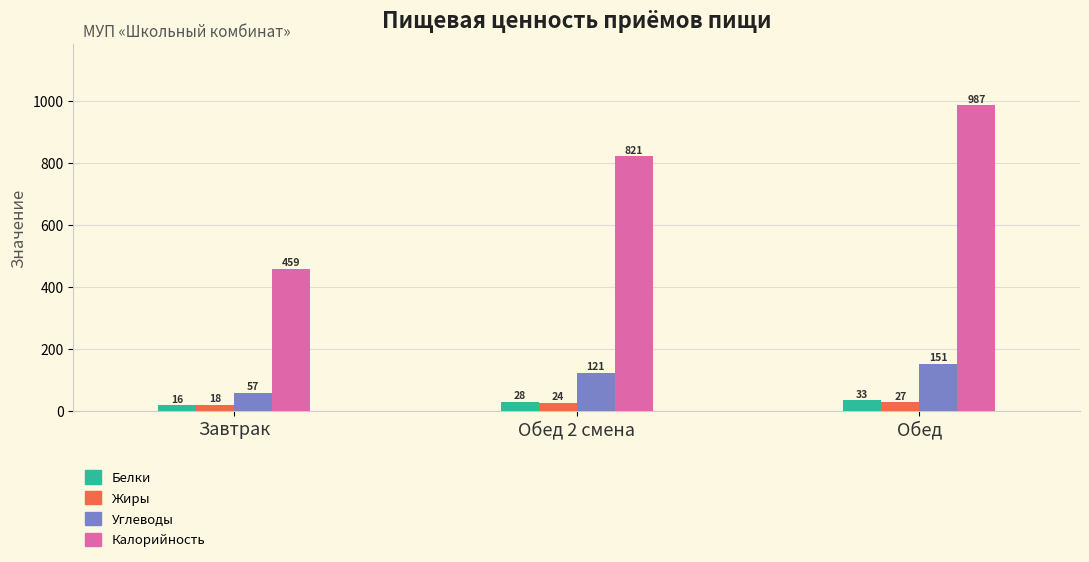

Which series changed the most between Обед 2 смена and Обед?

Калорийность